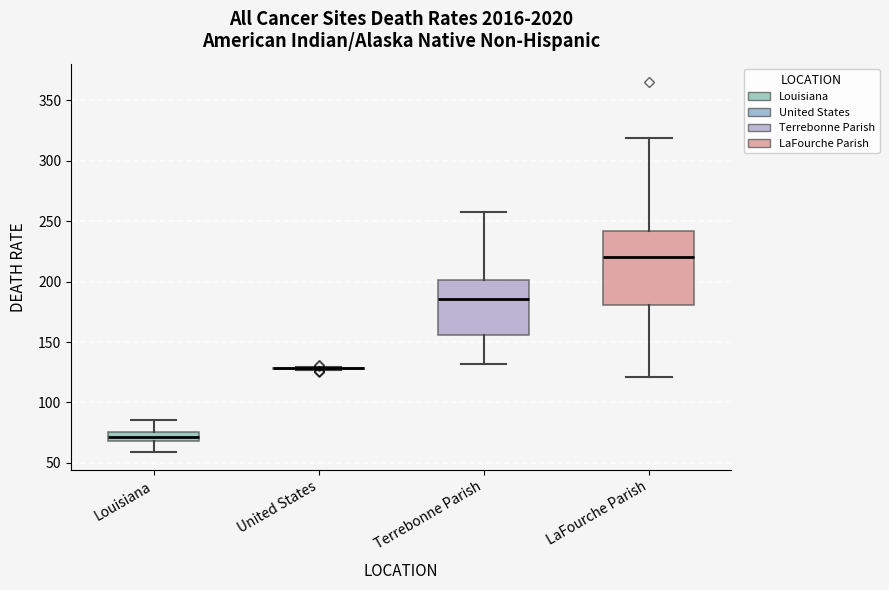

Which box is the tallest, from its lower edge to its upper edge?

LaFourche Parish